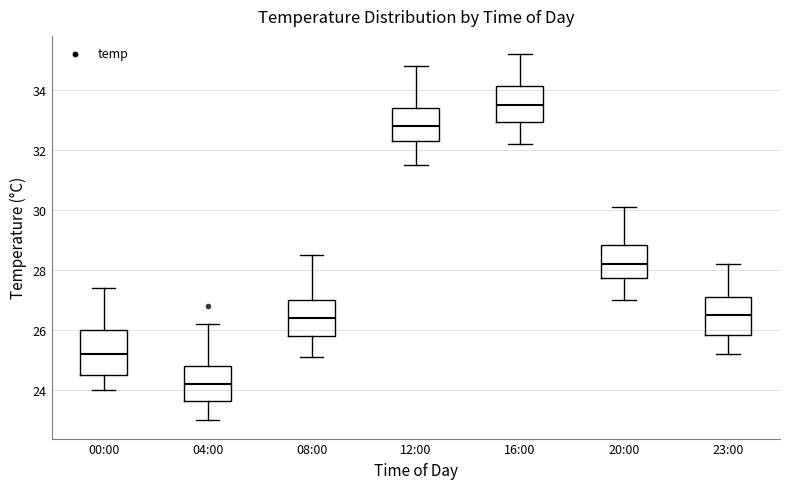

Reading left to right, transcribe this box plot: for each box, give where its median line is, the range the box spans, and where its two whiskers end, as read against the y-axis. The values are not printed on the chart, so give them approximately, as read against the axis.

00:00: median 25.2, box 24.6 to 26.0, whiskers 24.0 to 27.4
04:00: median 24.2, box 23.6 to 24.8, whiskers 23.0 to 26.2
08:00: median 26.4, box 25.8 to 27.0, whiskers 25.2 to 28.6
12:00: median 32.8, box 32.4 to 33.4, whiskers 31.6 to 34.8
16:00: median 33.6, box 33.0 to 34.2, whiskers 32.2 to 35.2
20:00: median 28.2, box 27.8 to 28.8, whiskers 27.0 to 30.2
23:00: median 26.6, box 25.8 to 27.2, whiskers 25.2 to 28.2